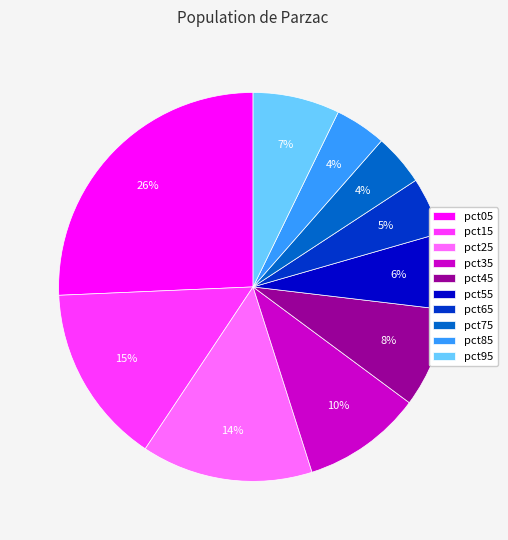

The pct55 slice represents 20% of the pie. True or false?

False